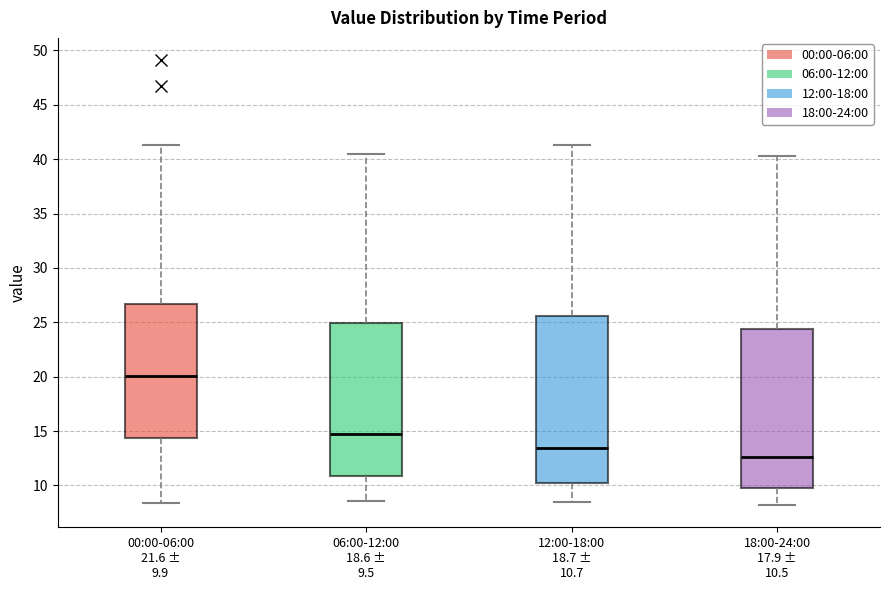

Reading left to right, read every box against the y-axis: the position of its median line, the range the box covers, and the ends of its whiskers. The values are not printed on the chart, so give them approximately, as read against the axis.

00:00-06:00 21.6 ± 9.9: median 20.0, box 14.5 to 26.5, whiskers 8.5 to 41.5
06:00-12:00 18.6 ± 9.5: median 14.5, box 11.0 to 25.0, whiskers 8.5 to 40.5
12:00-18:00 18.7 ± 10.7: median 13.5, box 10.0 to 25.5, whiskers 8.5 to 41.5
18:00-24:00 17.9 ± 10.5: median 12.5, box 10.0 to 24.5, whiskers 8.0 to 40.5